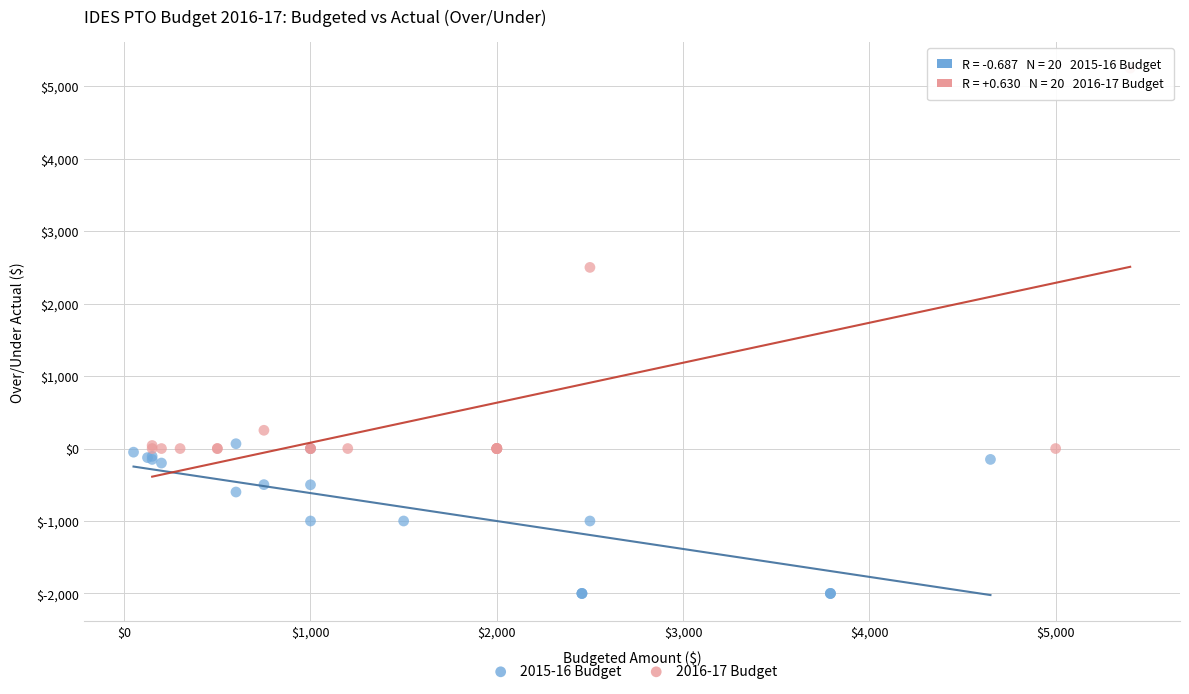

Which series reaches the minimum Y coordinate?

2015-16 Budget